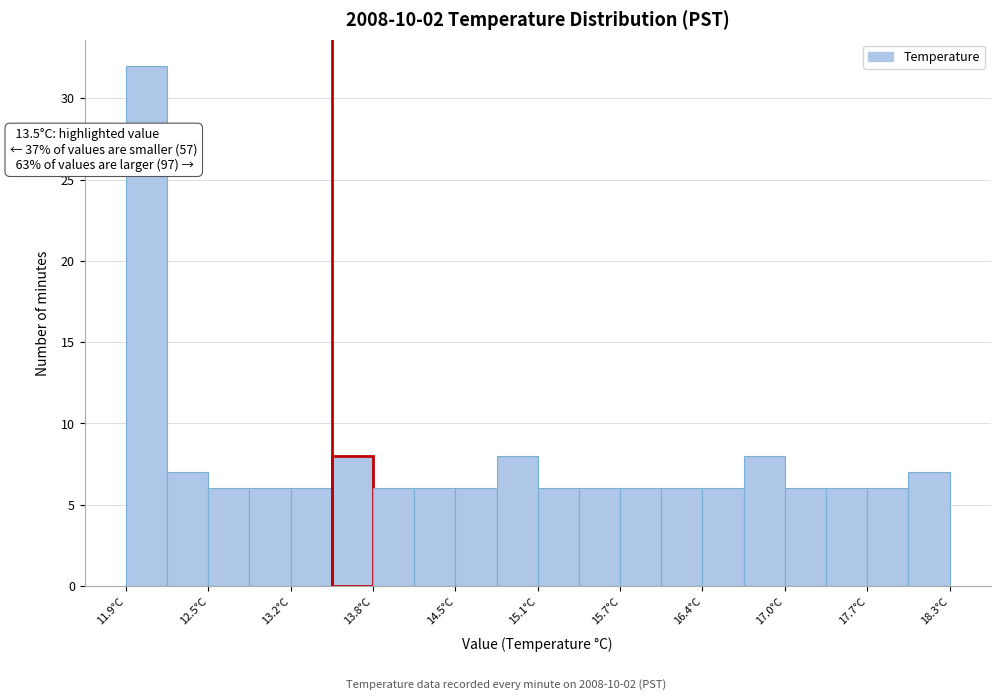

Read against the x-axis, roughly where is the centre of the tallest bar?

12.1